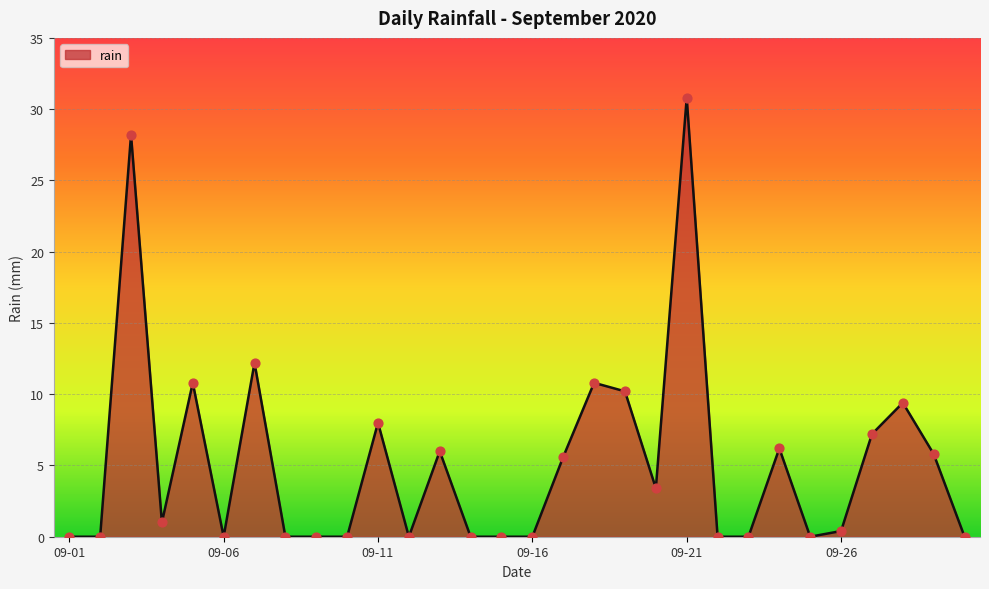

What is the maximum value shown in the chart?

30.8